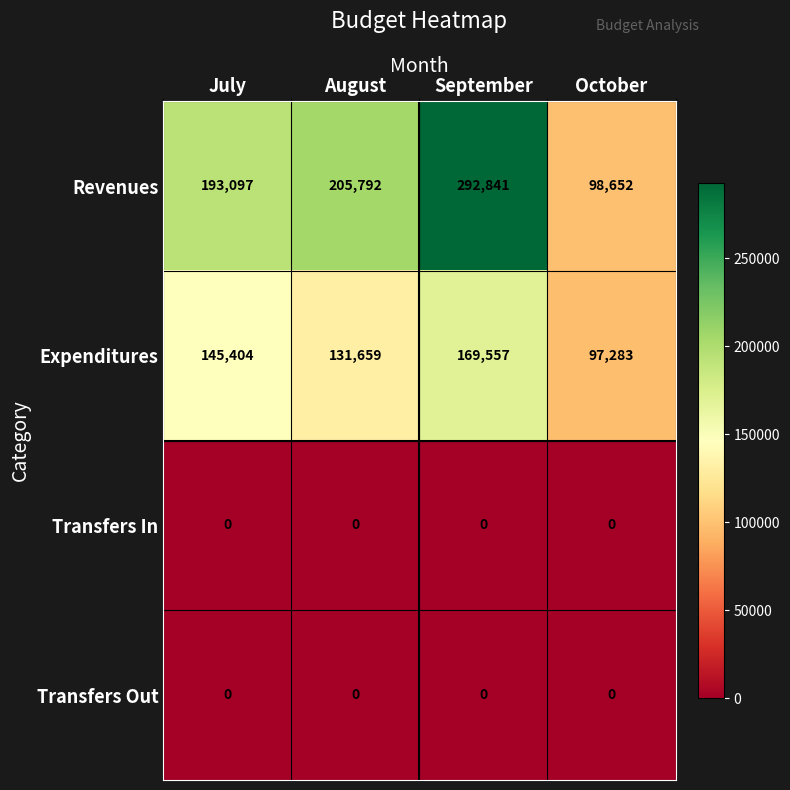

What is the average value of the Revenues series?

197596